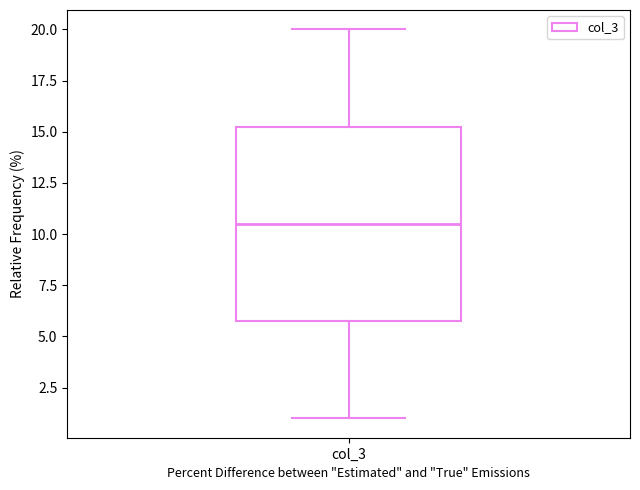

Where does the median line of the box for col_3 sit on the y-axis? The values are not printed on the chart, so give them approximately, as read against the axis.

10.5